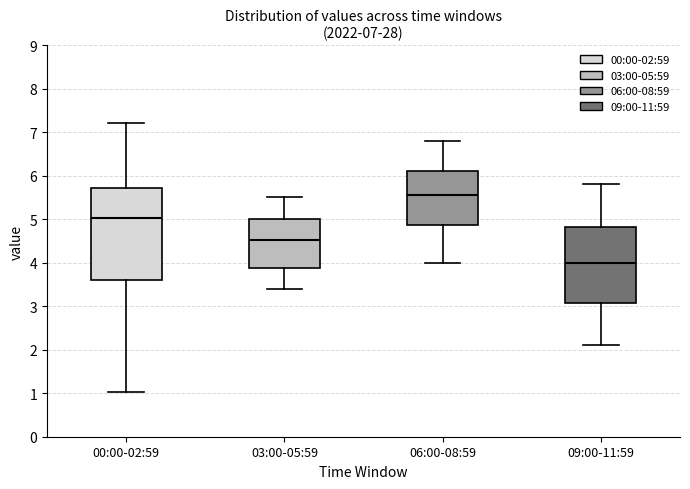

Which box's median line is the highest?

06:00-08:59